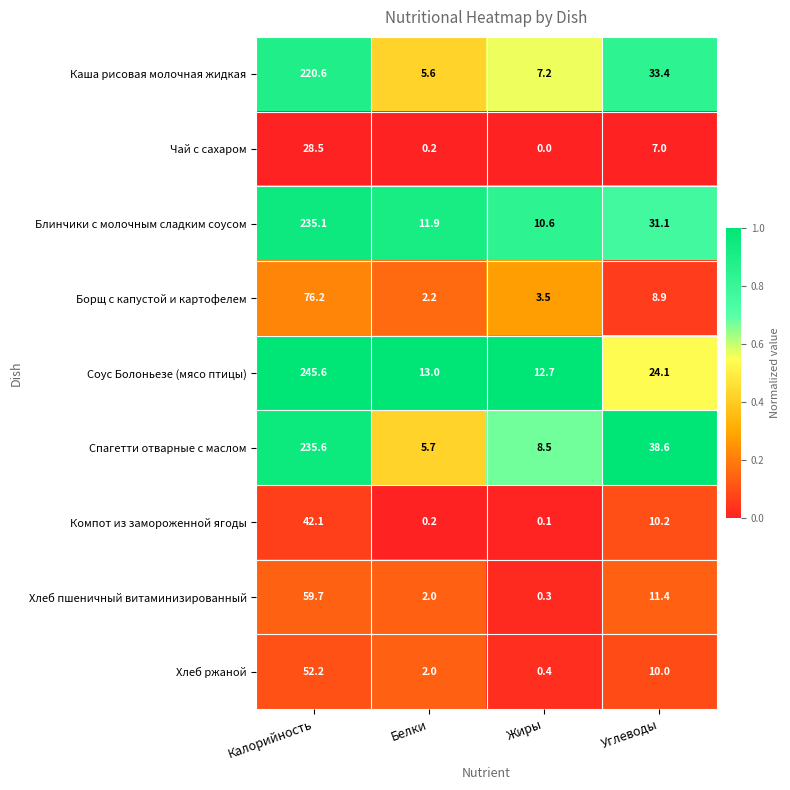

Which series has the largest total across all categories?

Соус Болоньезе (мясо птицы)